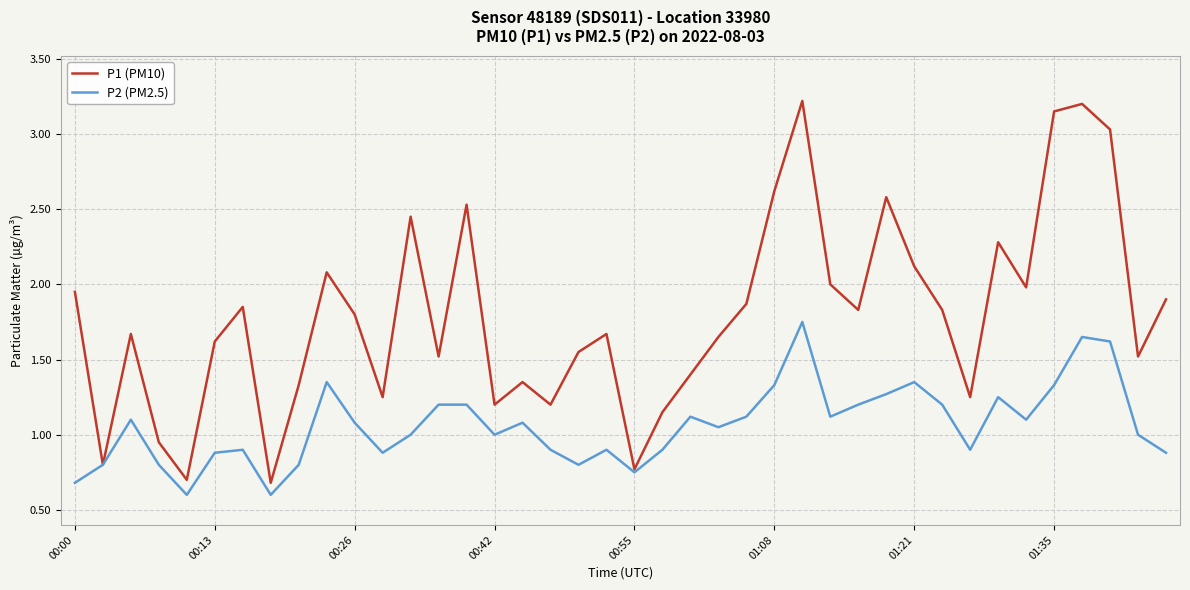

List the series in order of their overall mean, lowest first.

P2 (PM2.5), P1 (PM10)